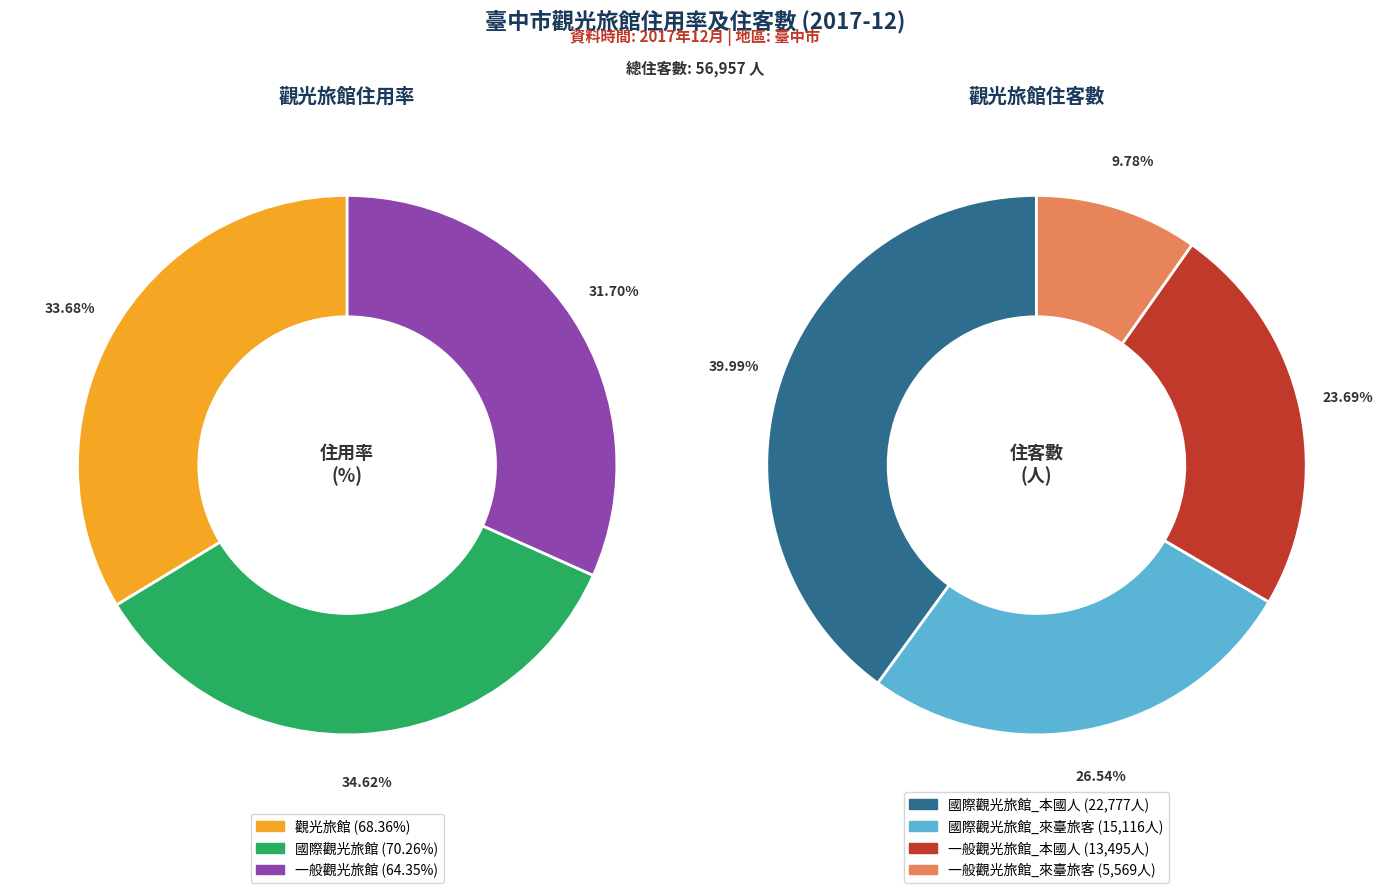

The 一般觀光旅館_本國人 slice represents 17% of the pie. True or false?

False